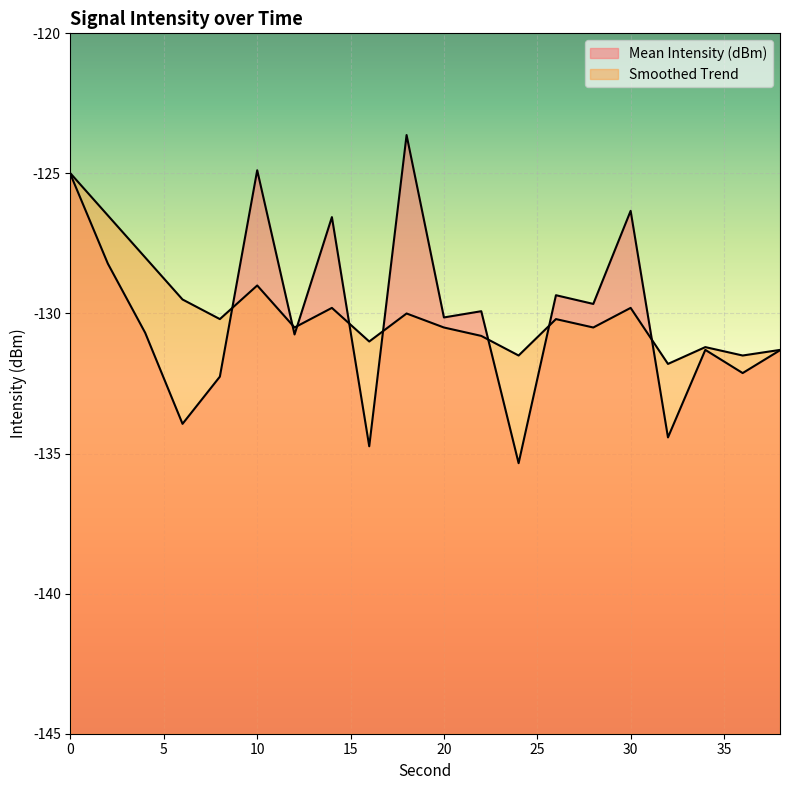

How many interior local peaks does the Mean Intensity (dBm) series have?

7